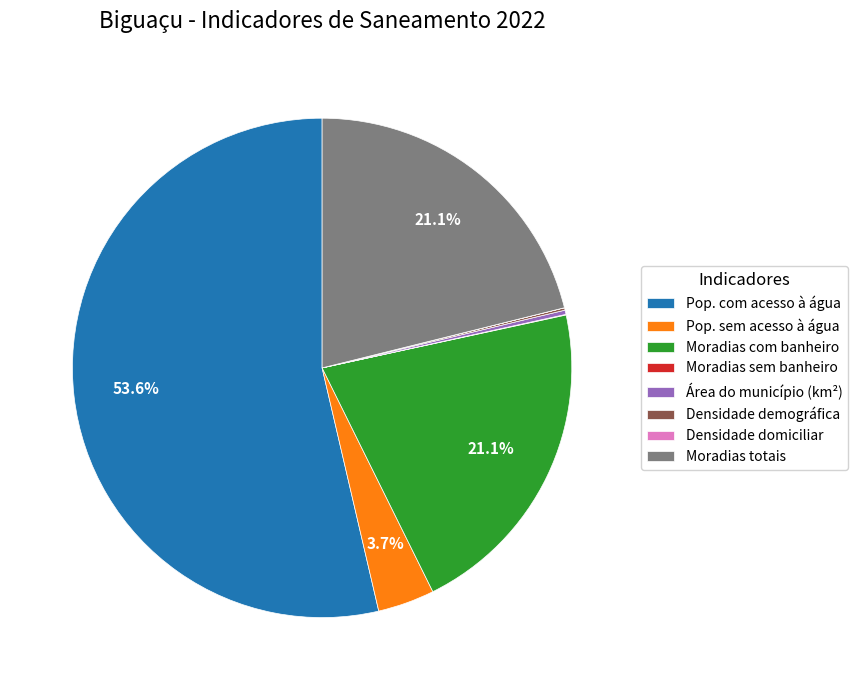

What portion of the pie excludes Moradias totais?

78.9%